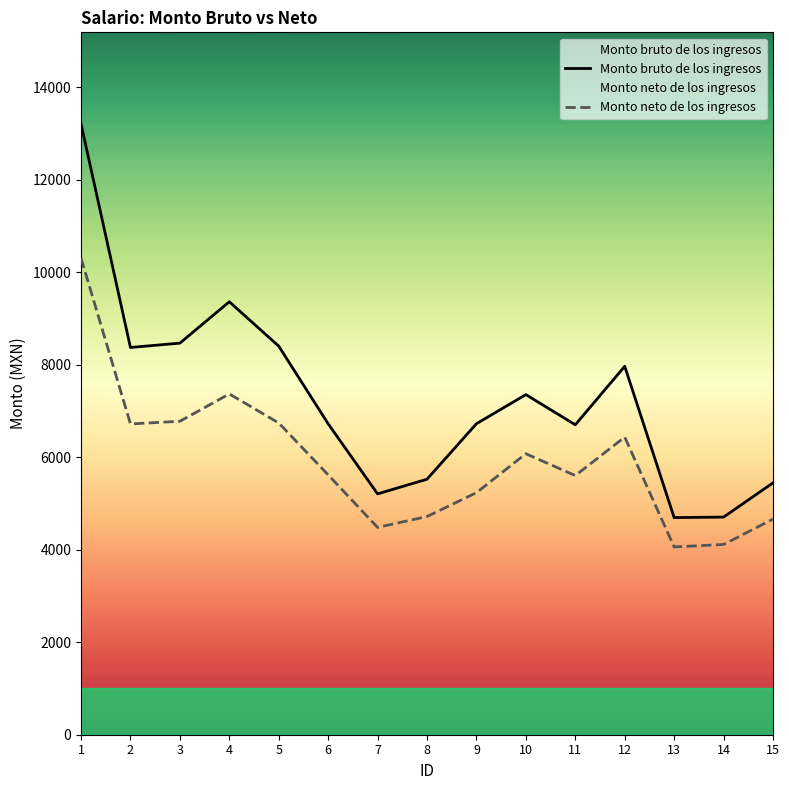

What is the sum of the Monto bruto de los ingresos values at 14 and 10?

12063.7